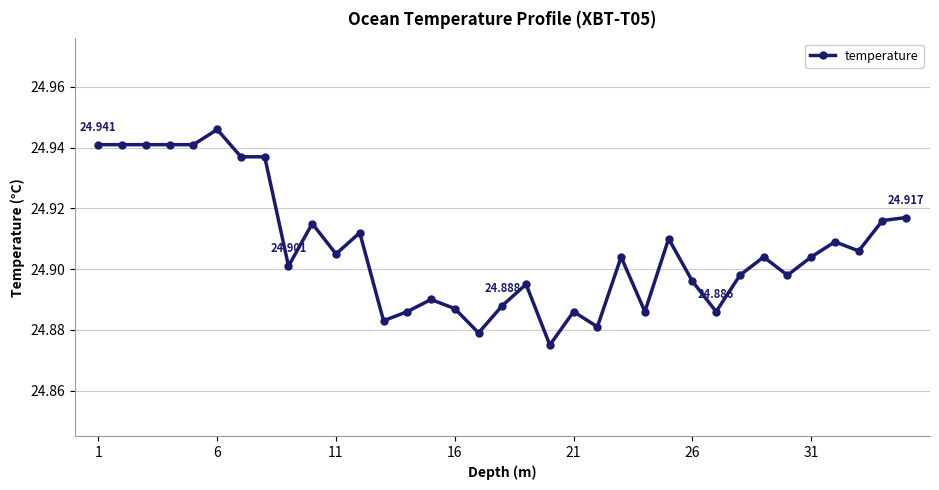

True or false: there are more than 0 points higher than both neighbors.

True